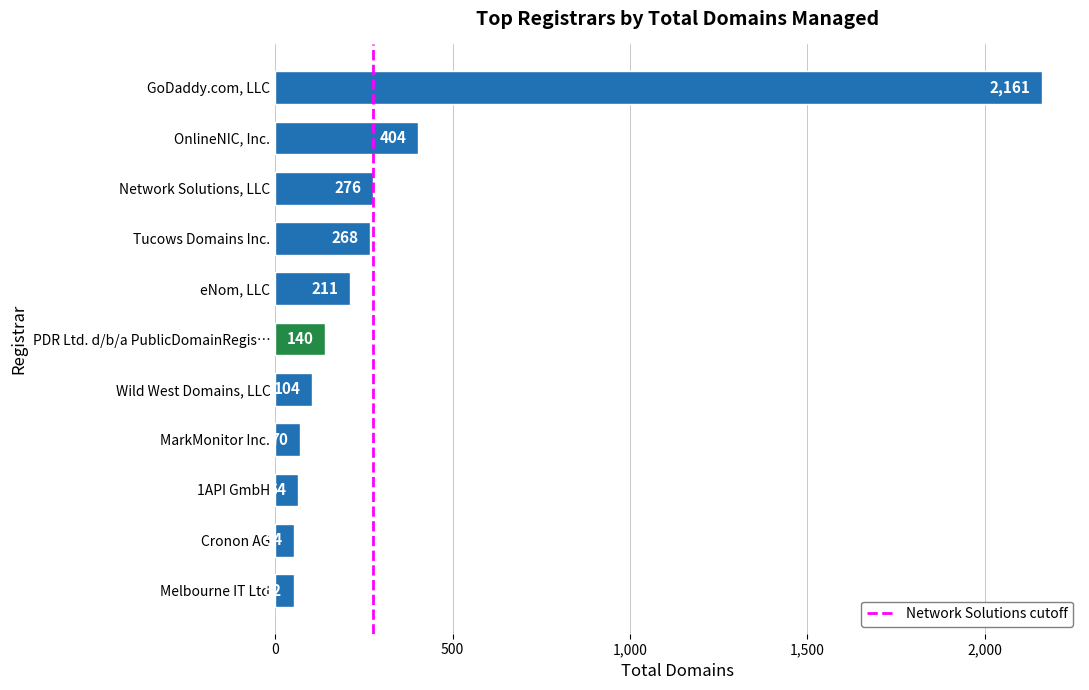

List the labels in order of value, largest first.

GoDaddy.com, LLC, OnlineNIC, Inc., Network Solutions, LLC, Tucows Domains Inc., eNom, LLC, PDR Ltd. d/b/a PublicDomainRegis…, Wild West Domains, LLC, MarkMonitor Inc., 1API GmbH, Cronon AG, Melbourne IT Ltd